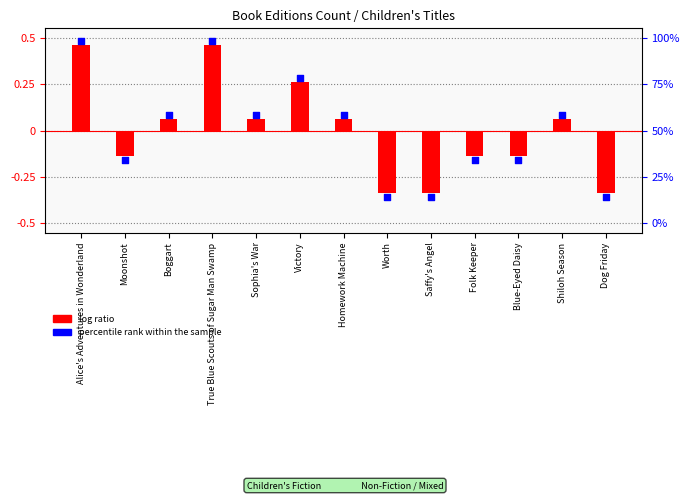

Is the value of log ratio at Folk Keeper greater than the value of percentile rank within the sample at Shiloh Season?

No